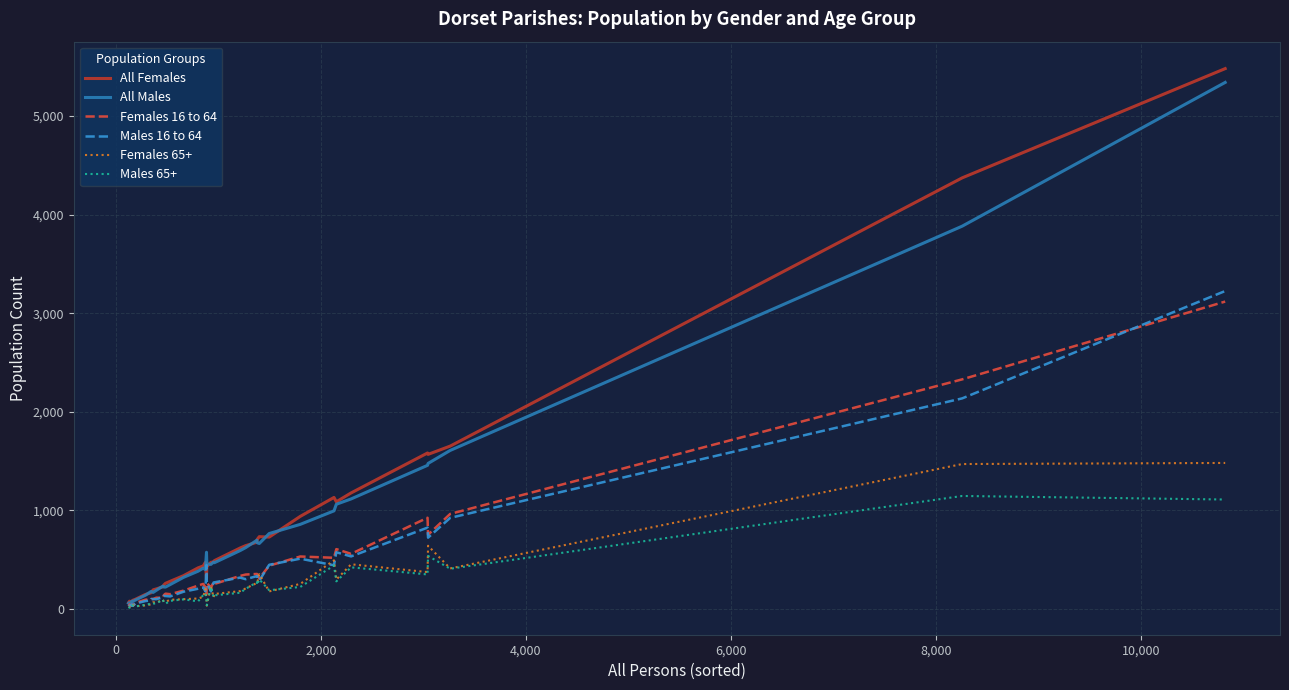

How many lines are shown in the chart?

6